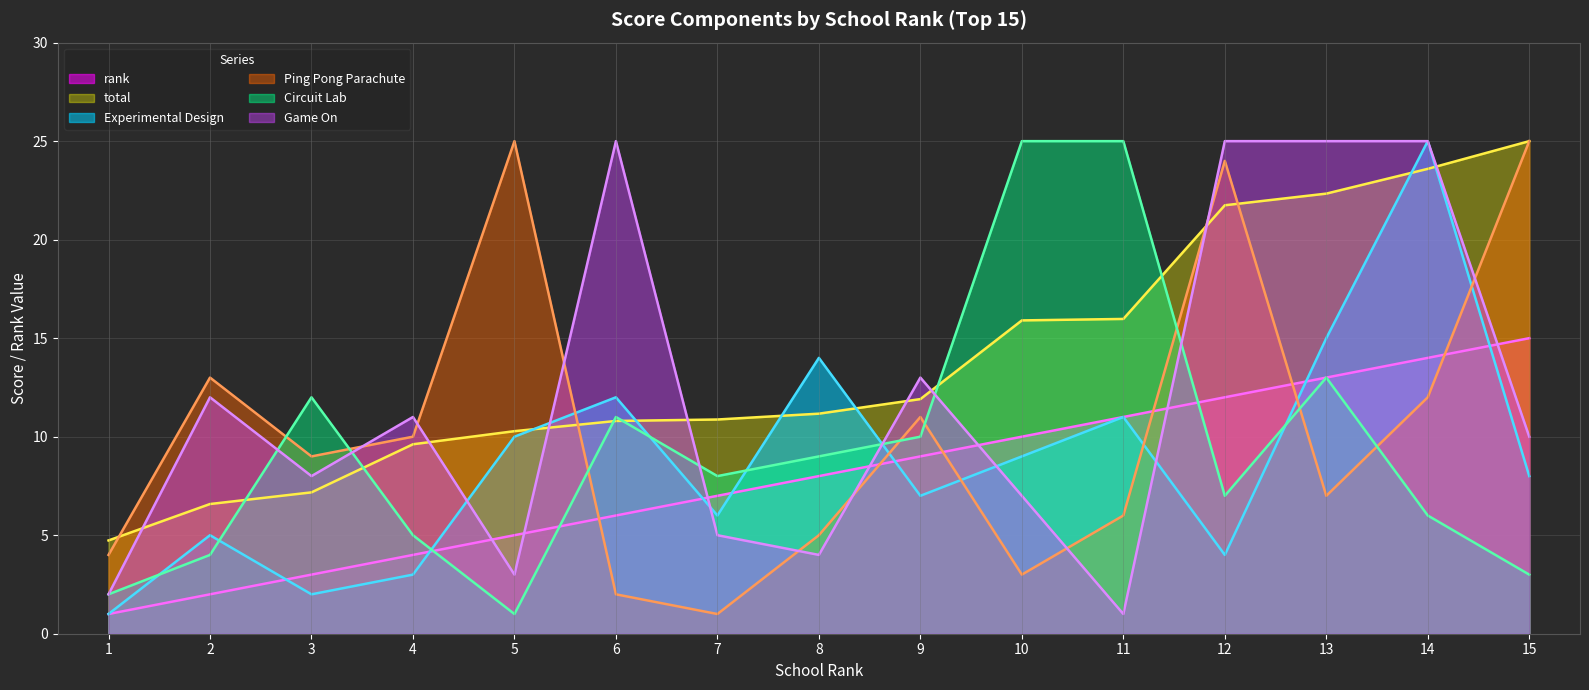

List the labels in order of Game On (line) value, smallest first.

11, 1, 5, 8, 7, 10, 3, 15, 4, 2, 9, 6, 12, 13, 14